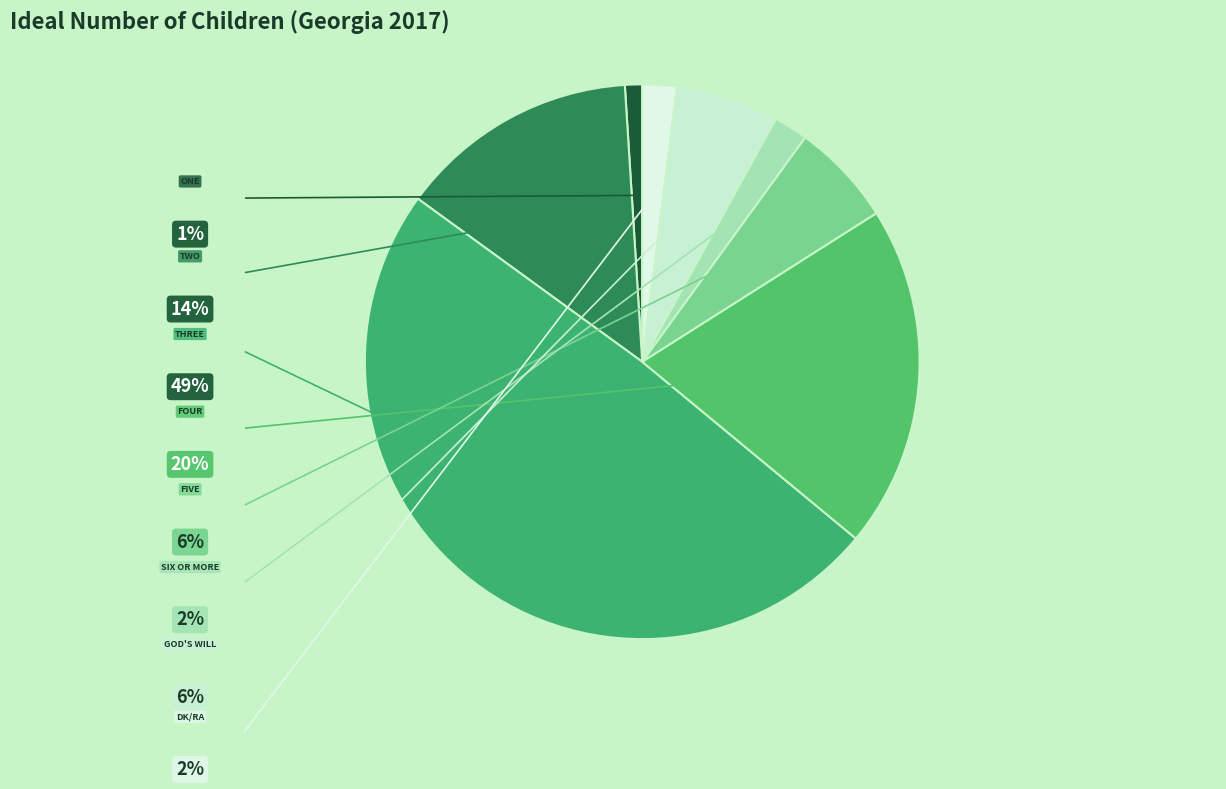

Which slice is the largest?

Three